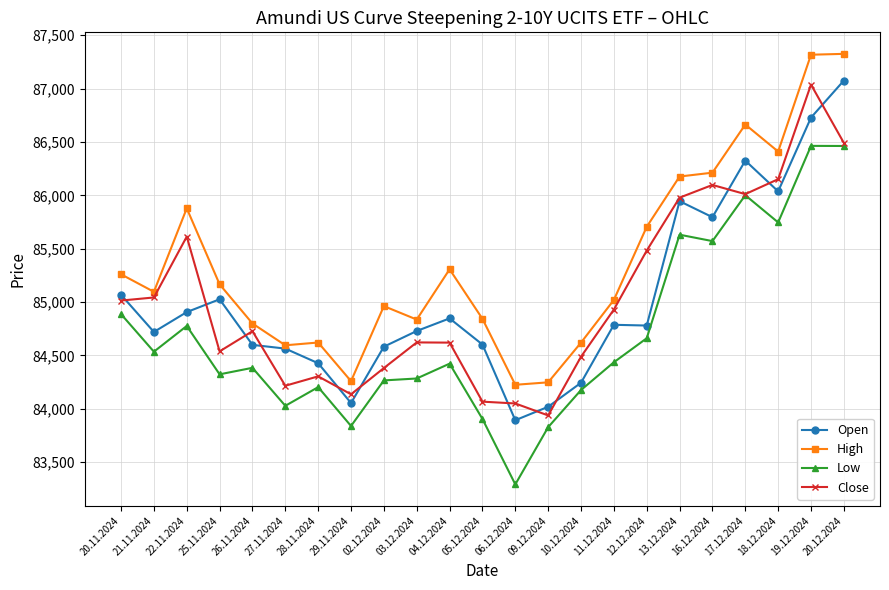

Which category has the highest value in the Open series?

20.12.2024